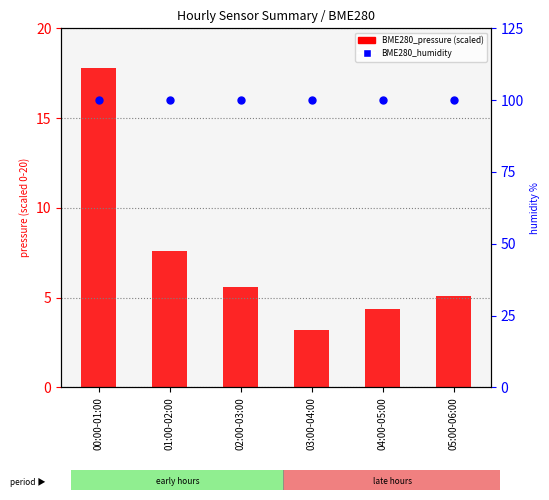

Which series has the largest Y range (max minus min)?

BME280_pressure (scaled)